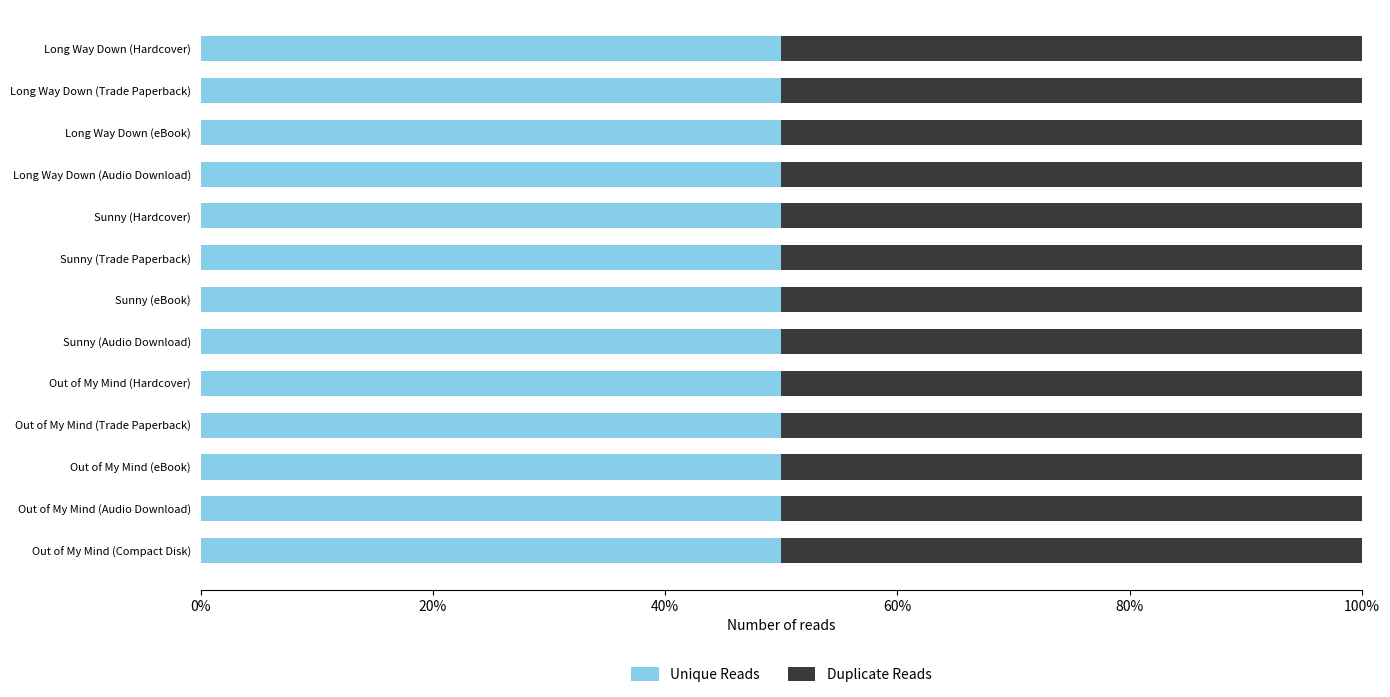

Reading left to right, what are all the values shown in this chart?

Unique Reads: 100356512	100356512	100356512	100356512	100216691	100216691	100216691	100216691	47856459	47856459	47856459	47856459	47856459
Duplicate Reads: 100356512	100356512	100356512	100356512	100216691	100216691	100216691	100216691	47856459	47856459	47856459	47856459	47856459